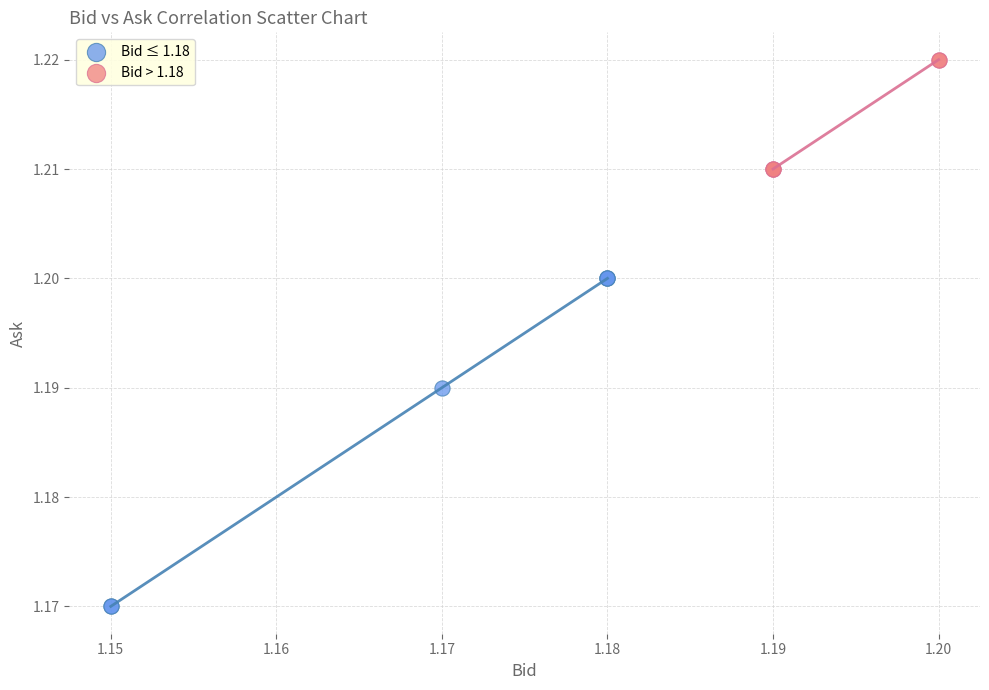

Which series contains the highest Y value?

Bid > 1.18